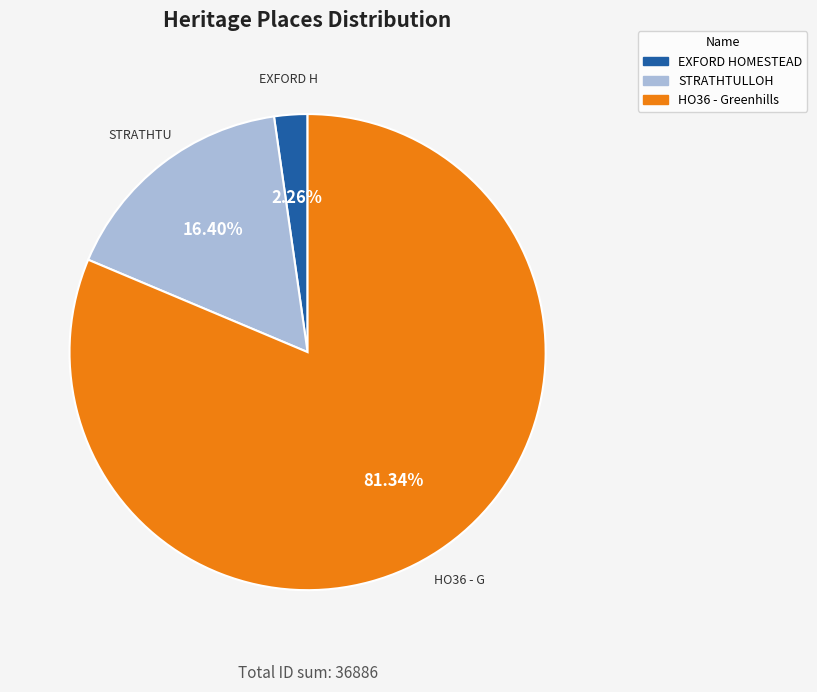

Is STRATHTULLOH the majority of the pie?

No